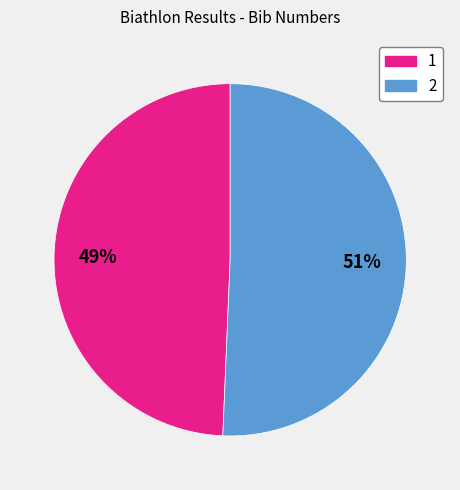

To the nearest percent, what is the combined percentage of 2 and 1?

100%